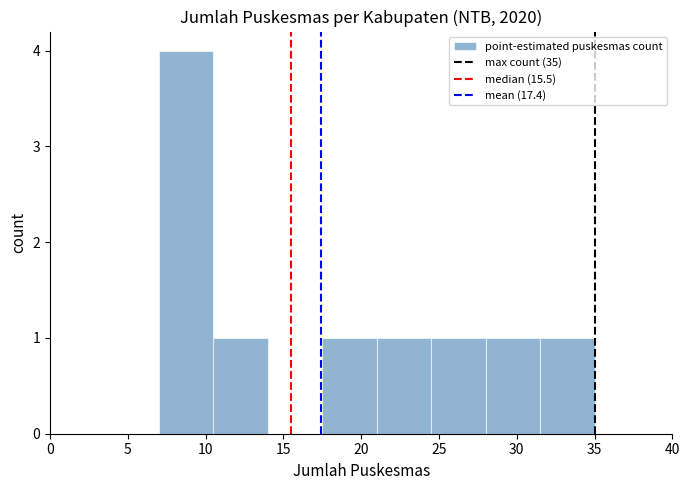

Over which range of the x-axis is the bar tallest?

7.0 to 10.5